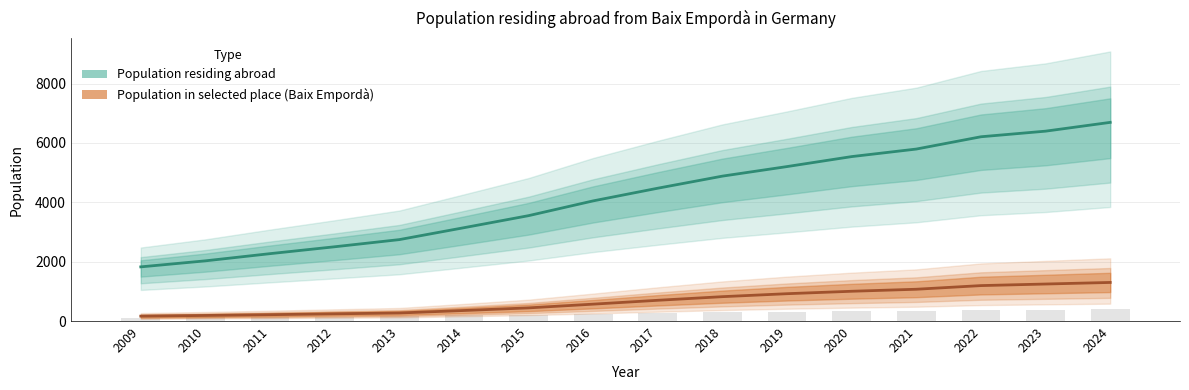

Reading left to right, what are all the values shown in this chart?

Population residing abroad: 2009=1825	2010=2028	2011=2270	2012=2502	2013=2743	2014=3144	2015=3550	2016=4048	2017=4475	2018=4882	2019=5204	2020=5540	2021=5794	2022=6208	2023=6397	2024=6693
Population in selected place: 2009=165	2010=188	2011=214	2012=243	2013=271	2014=355	2015=443	2016=569	2017=699	2018=821	2019=921	2020=1003	2021=1071	2022=1194	2023=1247	2024=1300